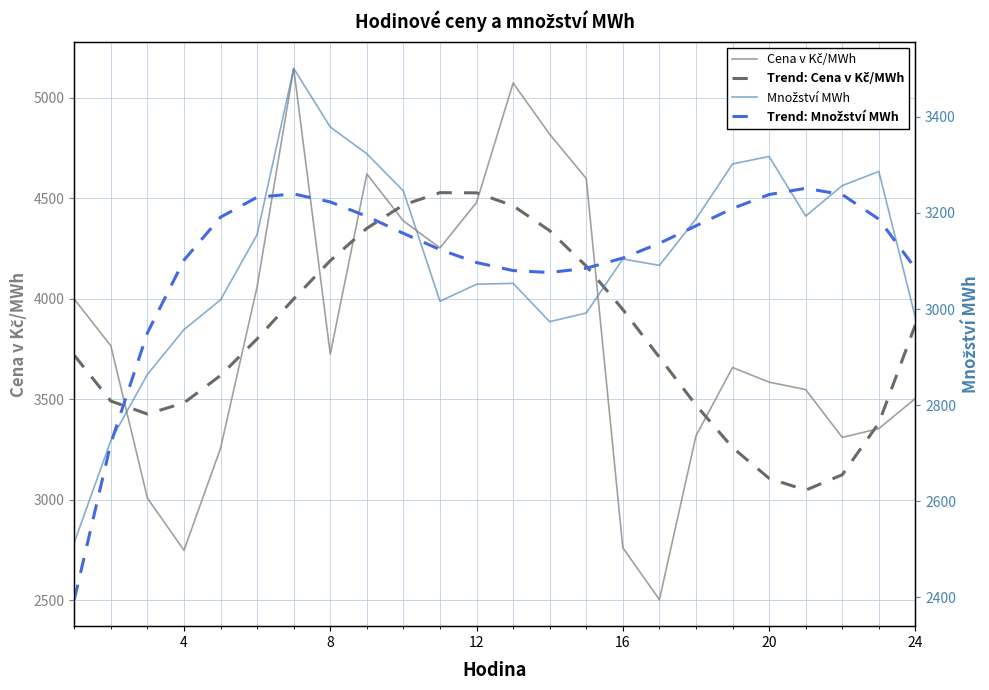

True or false: Množství MWh has more than 2 points higher than both neighbors.

True